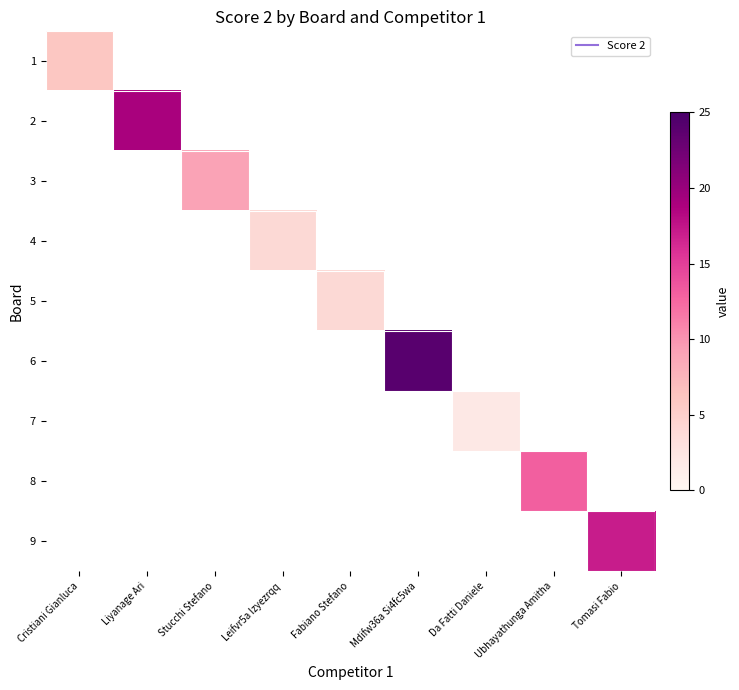

Which category has the highest value across all series?

Mdifw36a Si4fc5wa